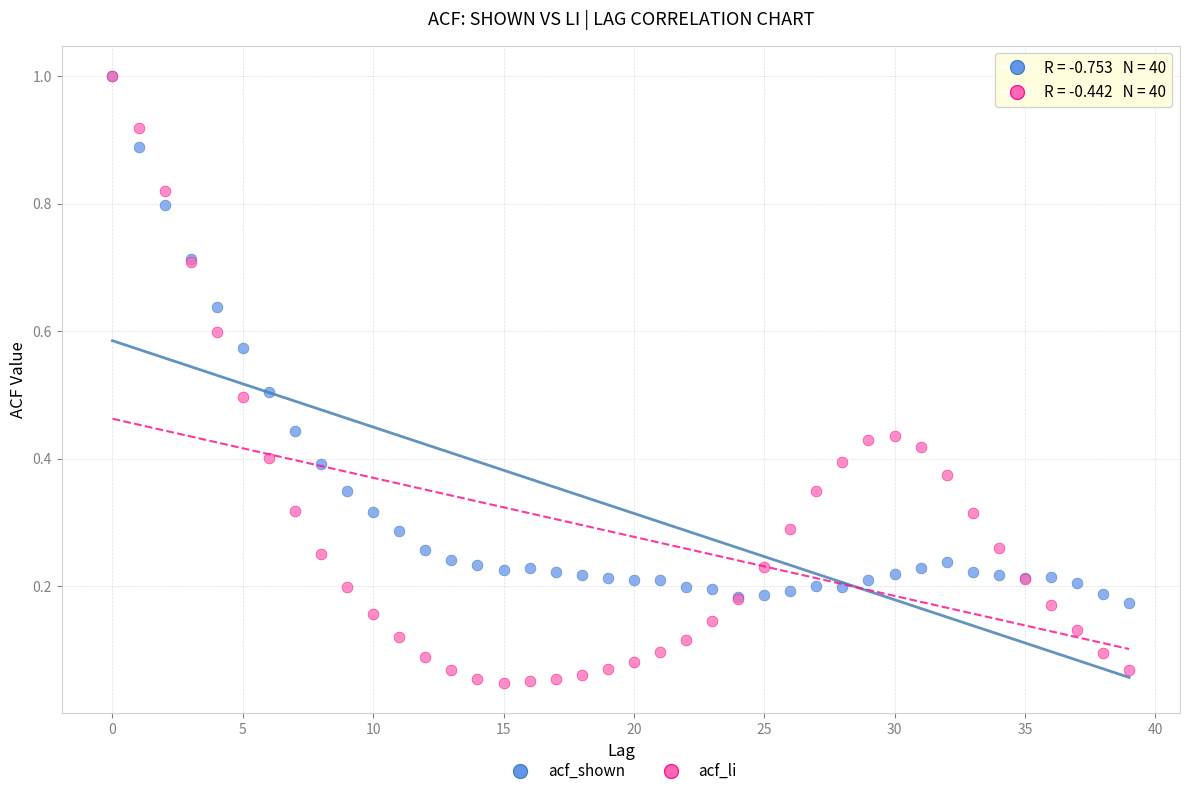

What are all the series names shown in the legend?

acf_shown, acf_li